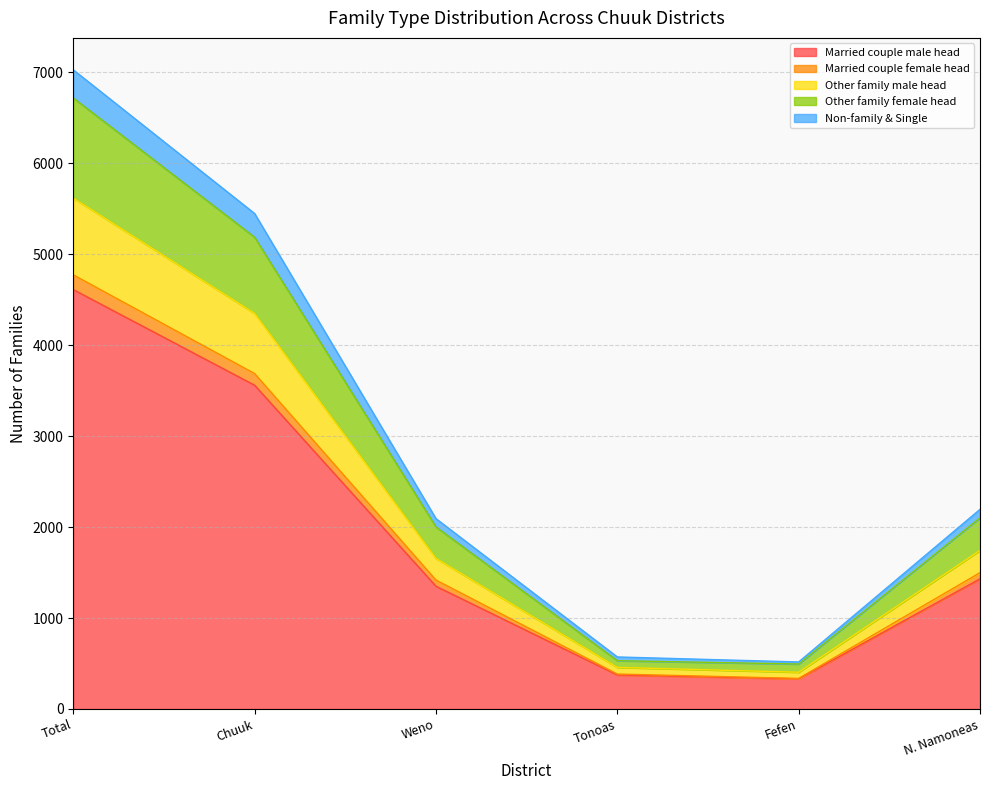

How many interior local valleys does the Other family female head series have?

1